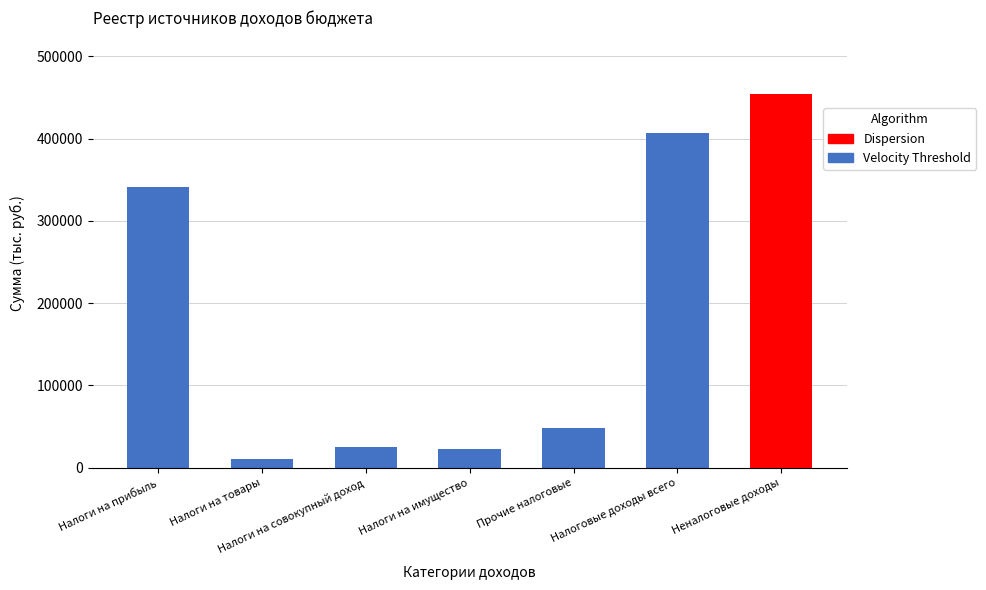

Which label corresponds to the smallest value in the chart?

Налоги на товары